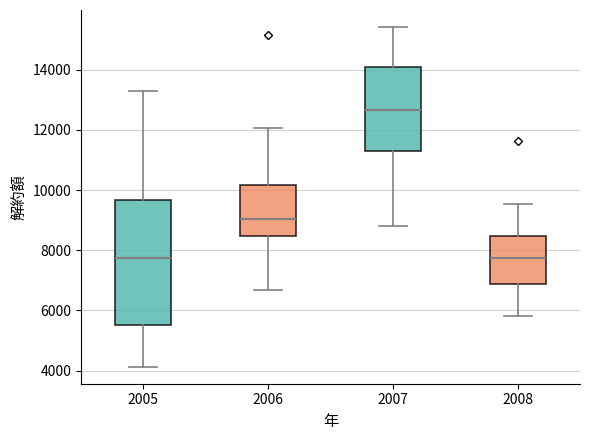

Reading left to right, transcribe this box plot: for each box, give where its median line is, the range the box spans, and where its two whiskers end, as read against the y-axis. The values are not printed on the chart, so give them approximately, as read against the axis.

2005: median 7800, box 5600 to 9600, whiskers 4200 to 13200
2006: median 9000, box 8400 to 10200, whiskers 6600 to 12000
2007: median 12600, box 11400 to 14000, whiskers 8800 to 15400
2008: median 7800, box 6800 to 8400, whiskers 5800 to 9600